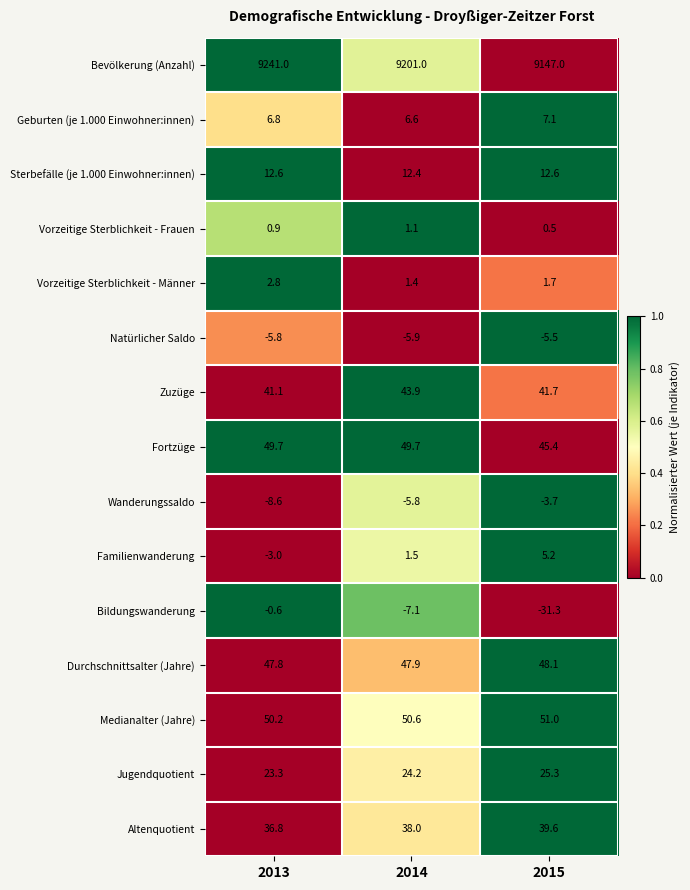

True or false: Jugendquotient has a value of 25.3 at 2015.

True